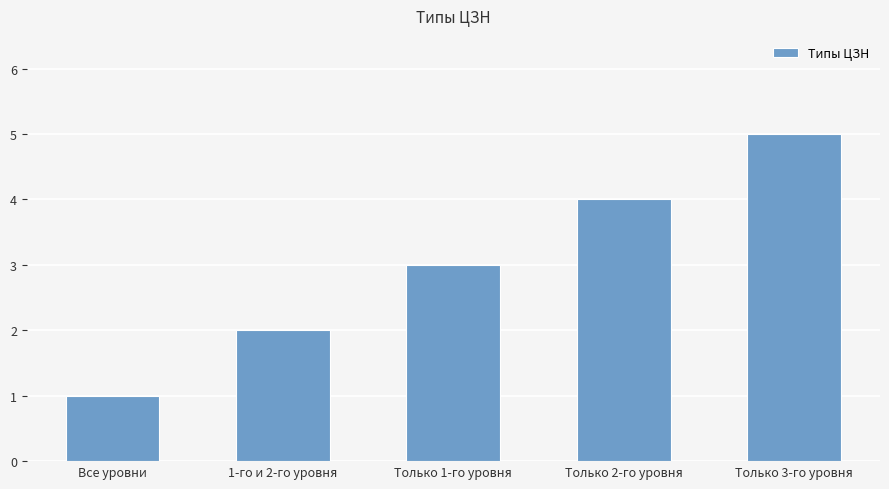

Are the bars horizontal?

No